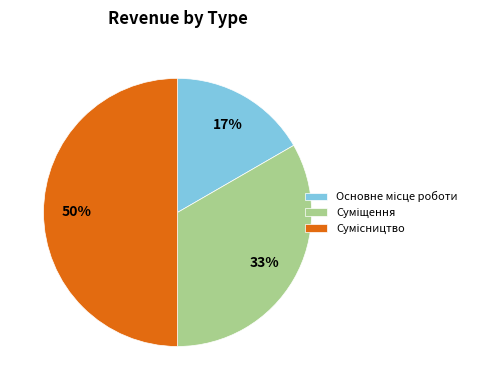

How many segments does this pie chart have?

3